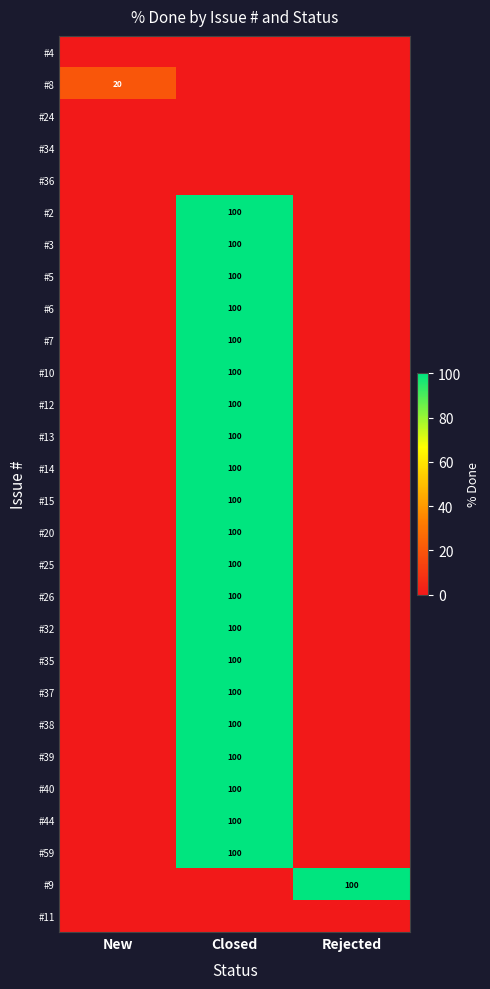

At which category is the sum across all series the highest?

Closed